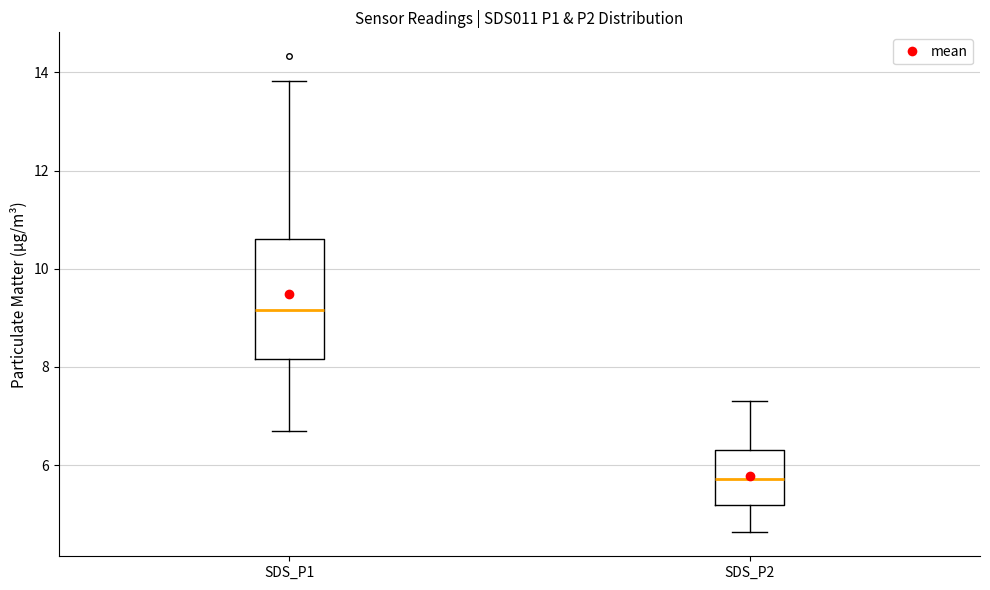

Which box has the highest median line?

SDS_P1